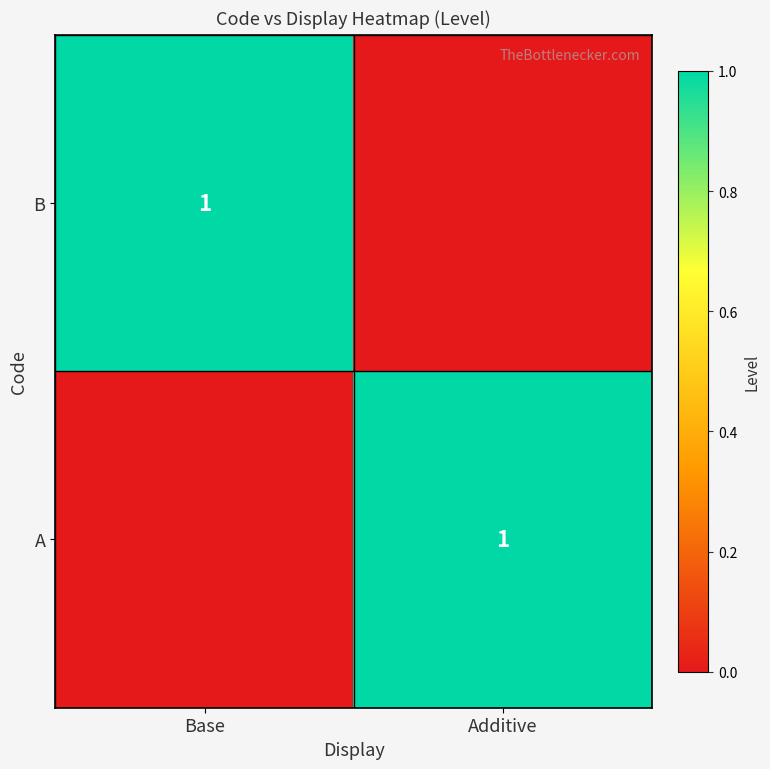

At which label is B closest to 0?

Additive